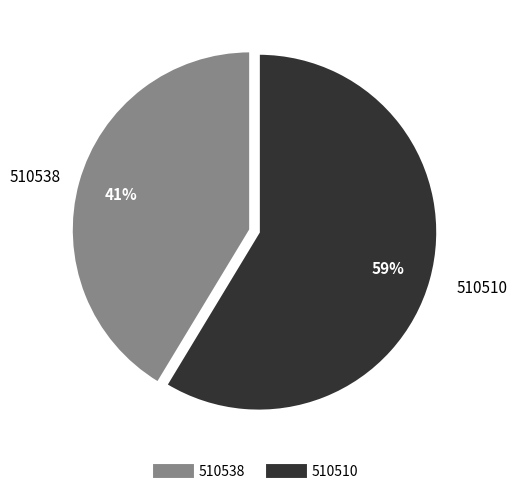

To the nearest percent, what percentage of the pie is 510510?

59%